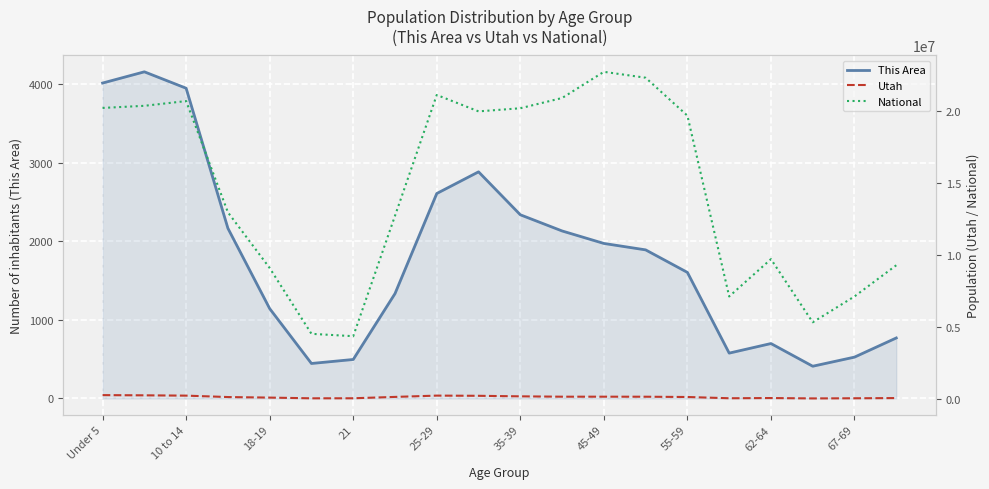

The value of This Area at 55-59 is 1605. True or false?

True